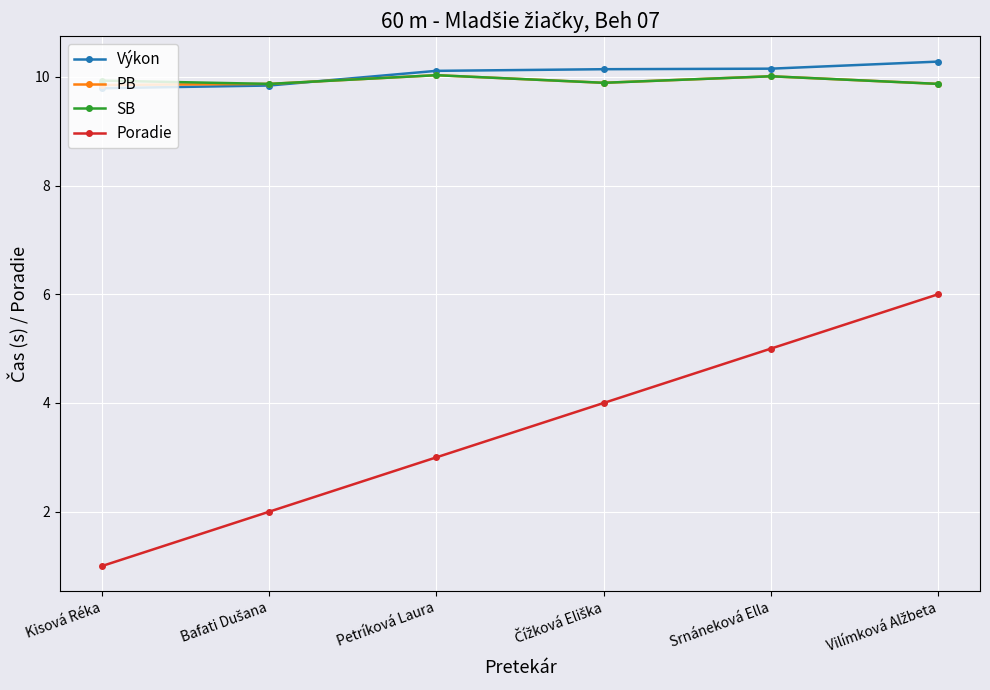

At which category does SB reach its first local peak?

Petríková Laura